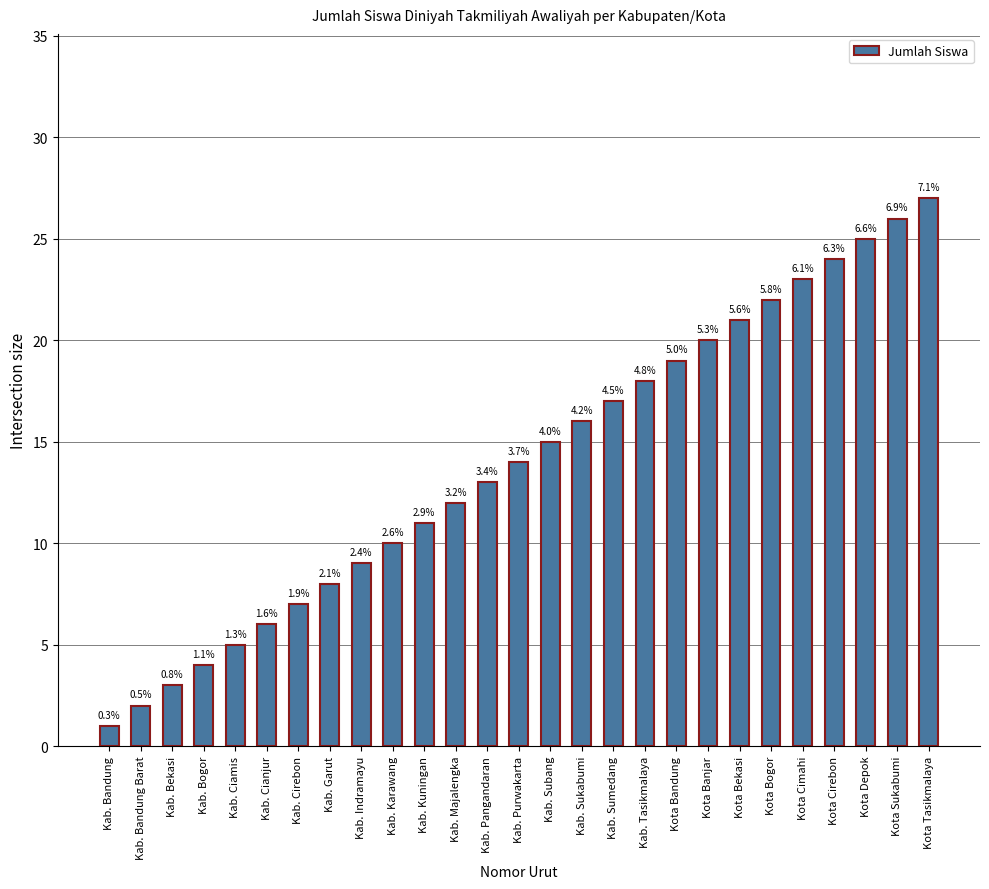

How many bars are there in total?

27